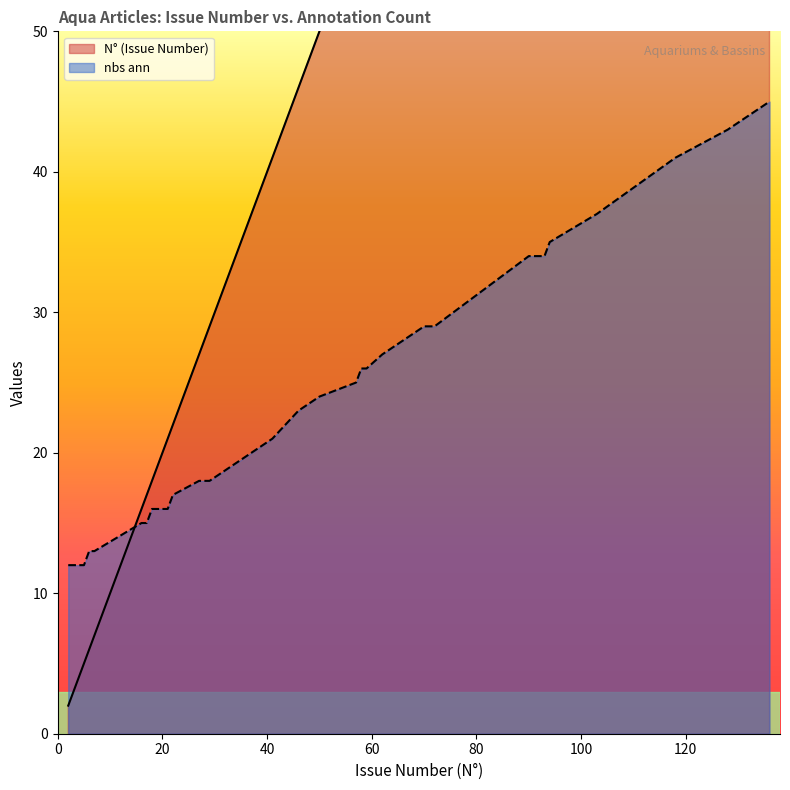

At which category is the sum across all series the highest?

136